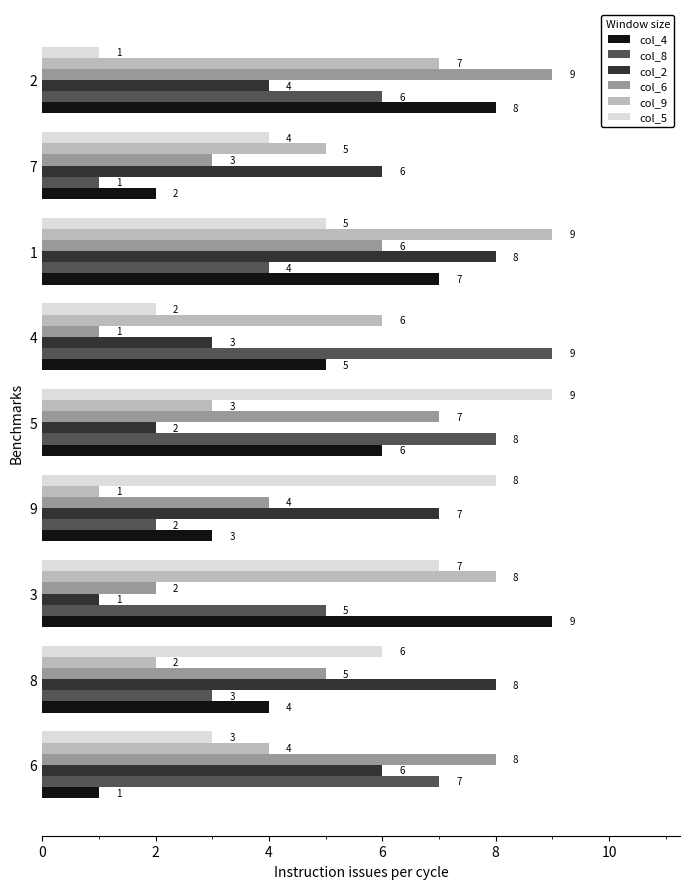

What is the maximum value for col_9?

9